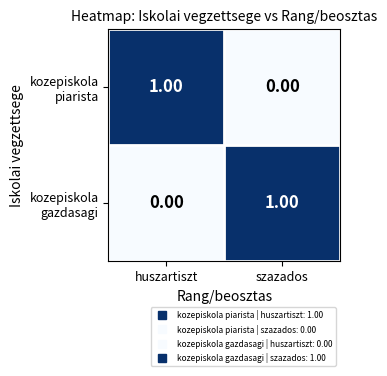

How many distinct data groups are displayed?

2